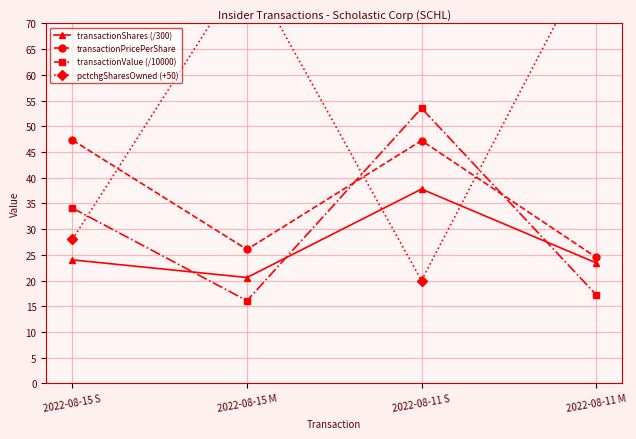

Is it true that transactionShares (/300) equals 23.4 at 2022-08-11 M?

True